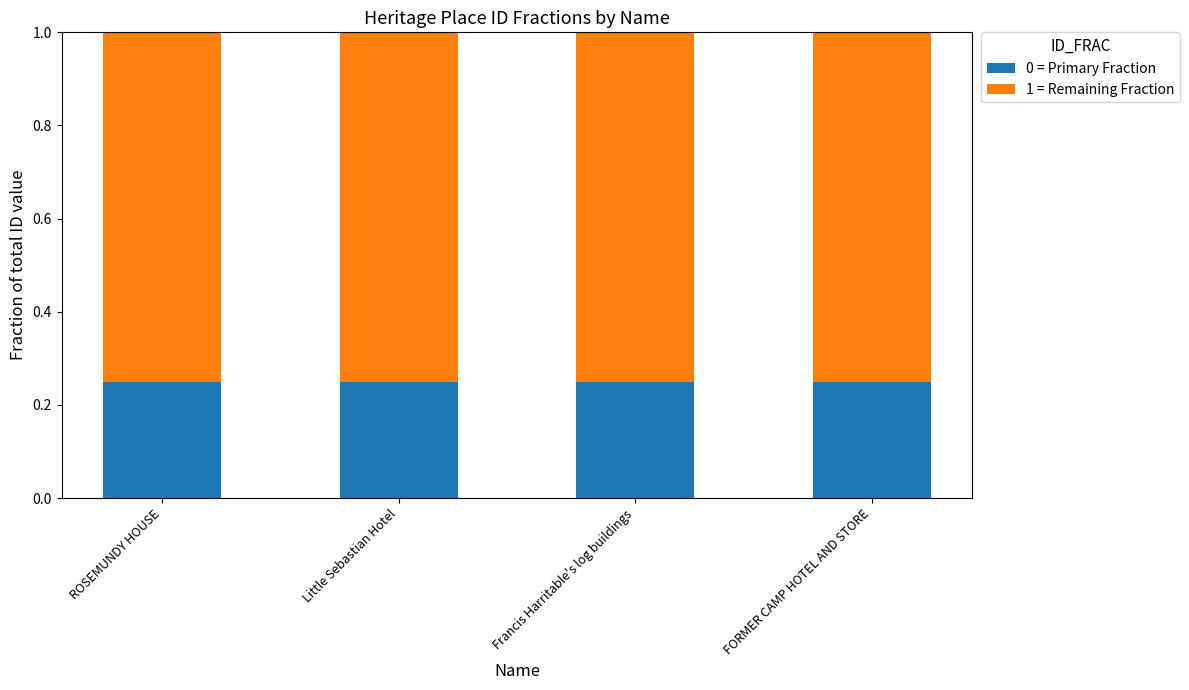

Count the 0 = Primary Fraction values in the range 0 to 1.

4